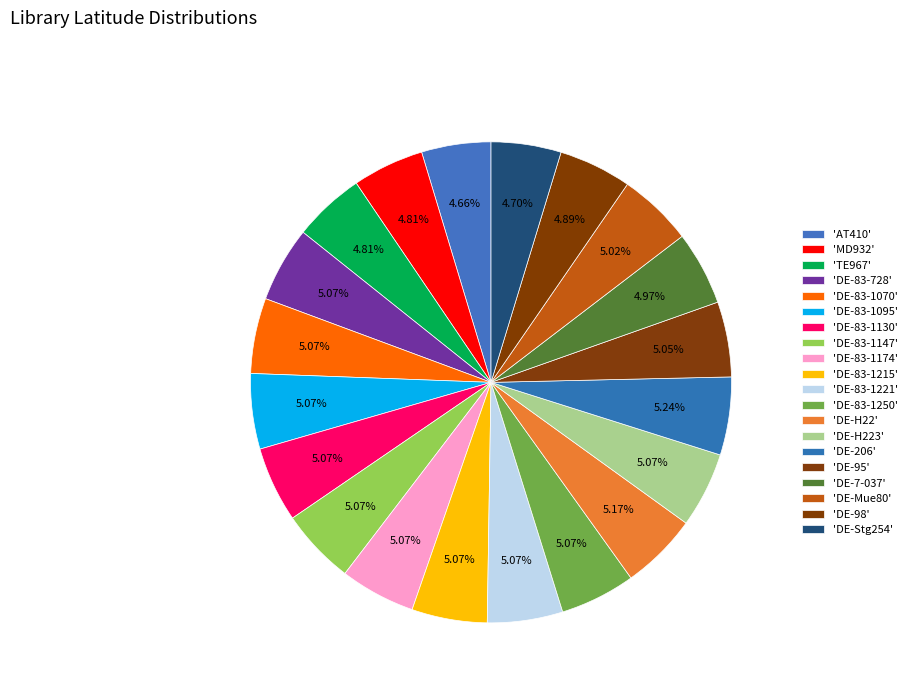

How many slices are in this pie chart?

20